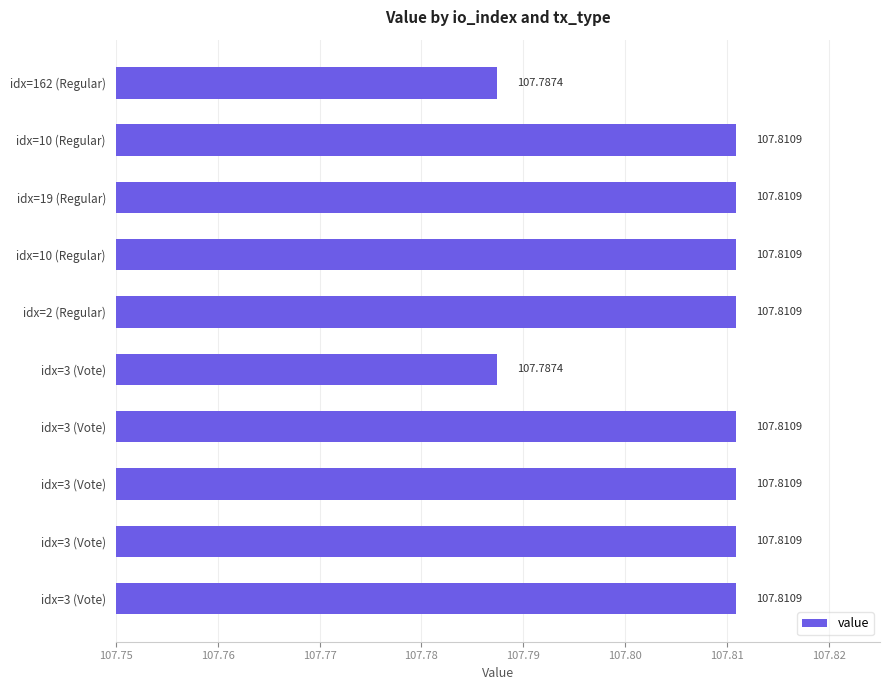

Are the bars horizontal?

Yes